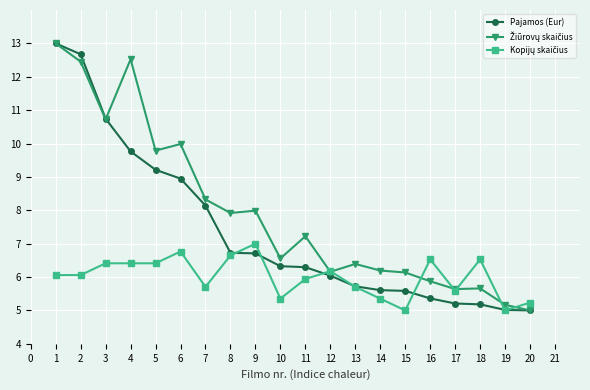

What is the value of the Pajamos (Eur) point at the 12th from the left?

6.0